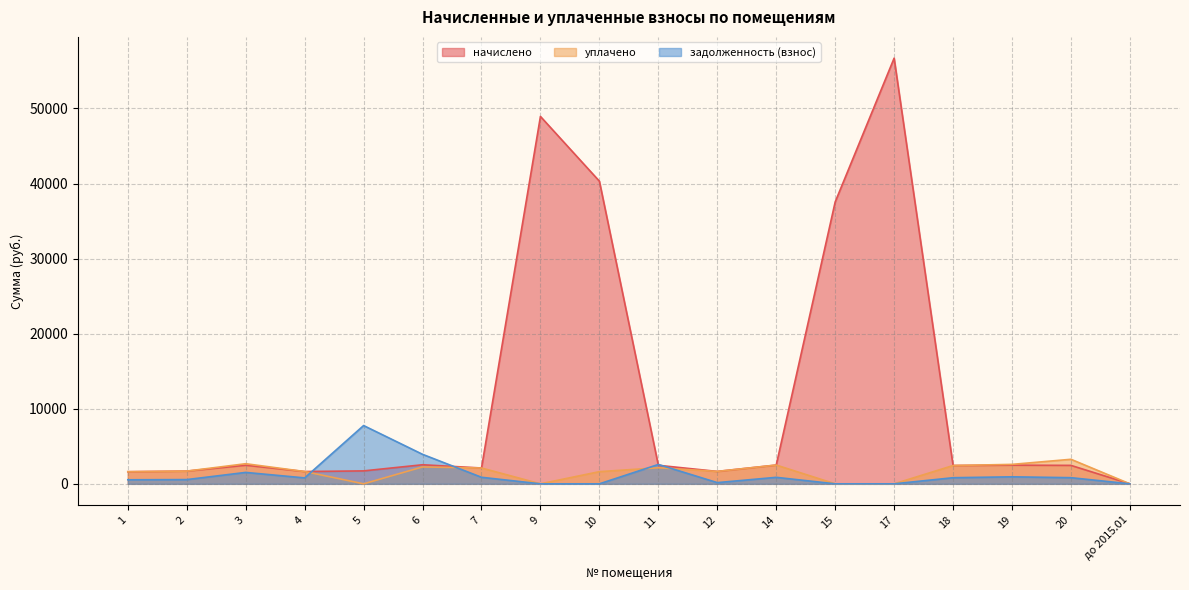

True or false: задолженность (взнос) and уплачено intersect in this chart.

True